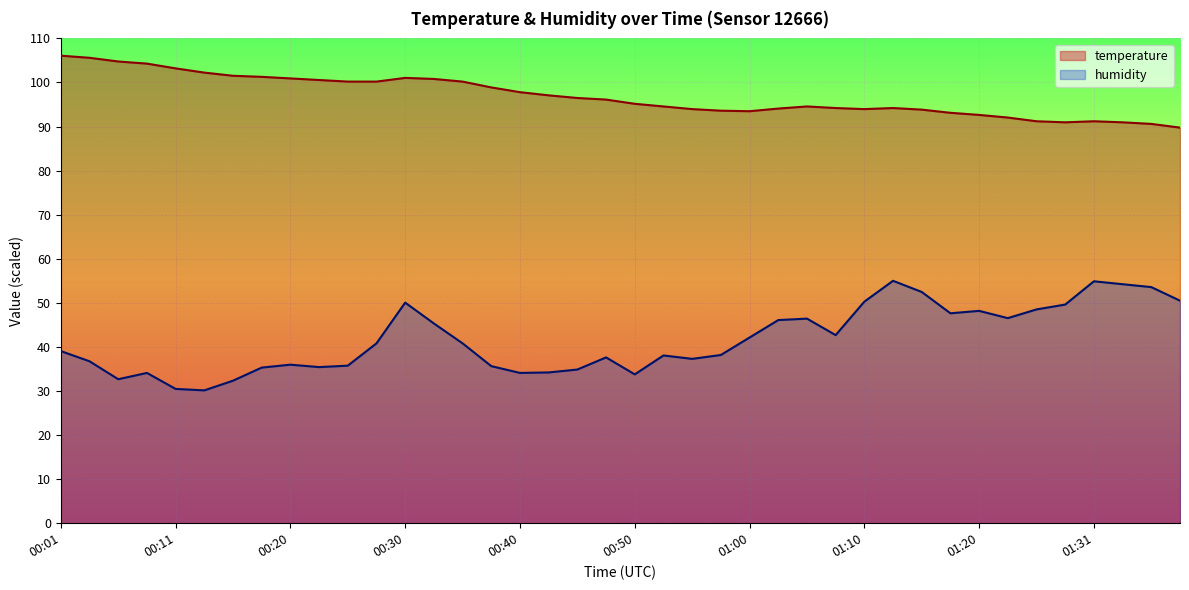

At which label does temperature reach its peak?

00:01